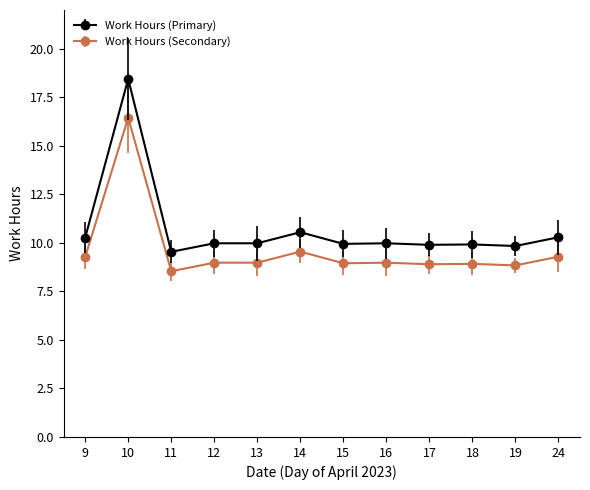

True or false: Work Hours (Primary) and Work Hours (Secondary) intersect in this chart.

False